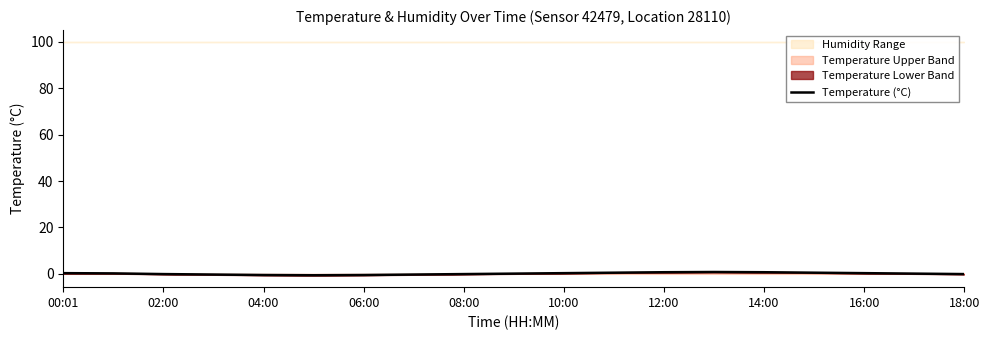

What position from the left is 16:00?

17